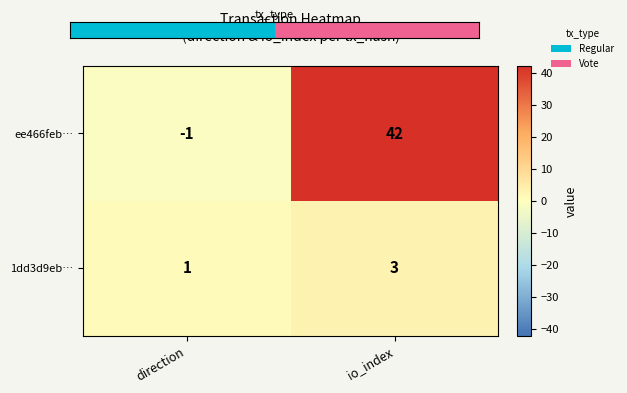

How many distinct data groups are displayed?

2